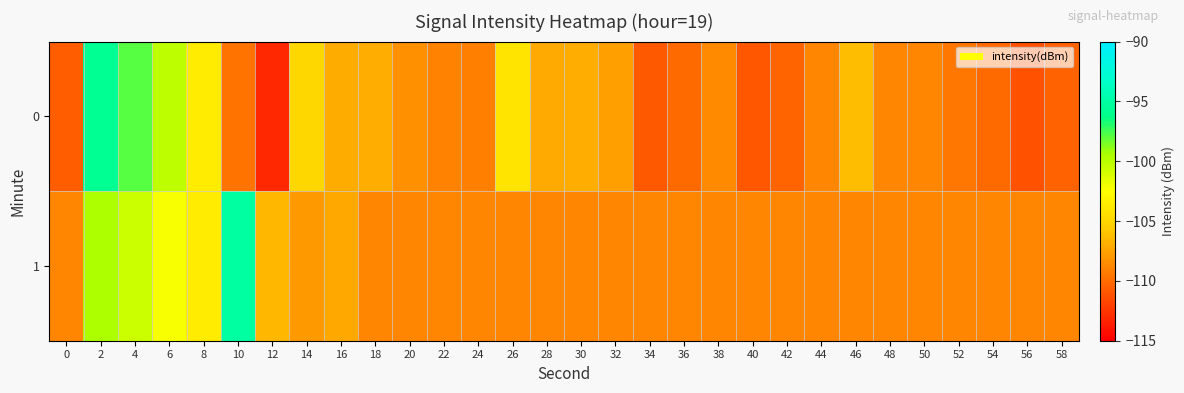

At 32, list the series in order from smallest to largest.

1, 0